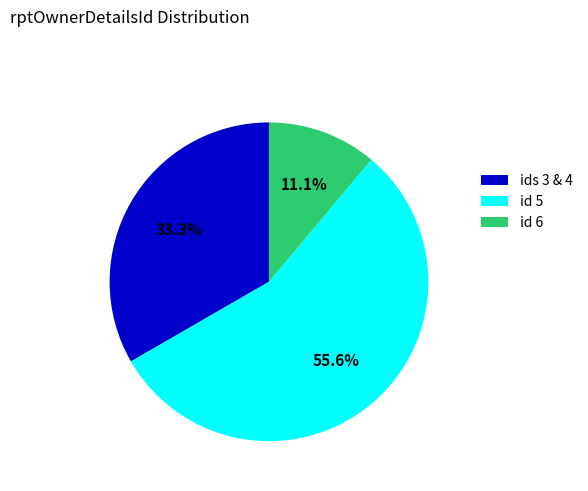

To the nearest percent, what is the difference between the largest and smallest slice percentages?

44%